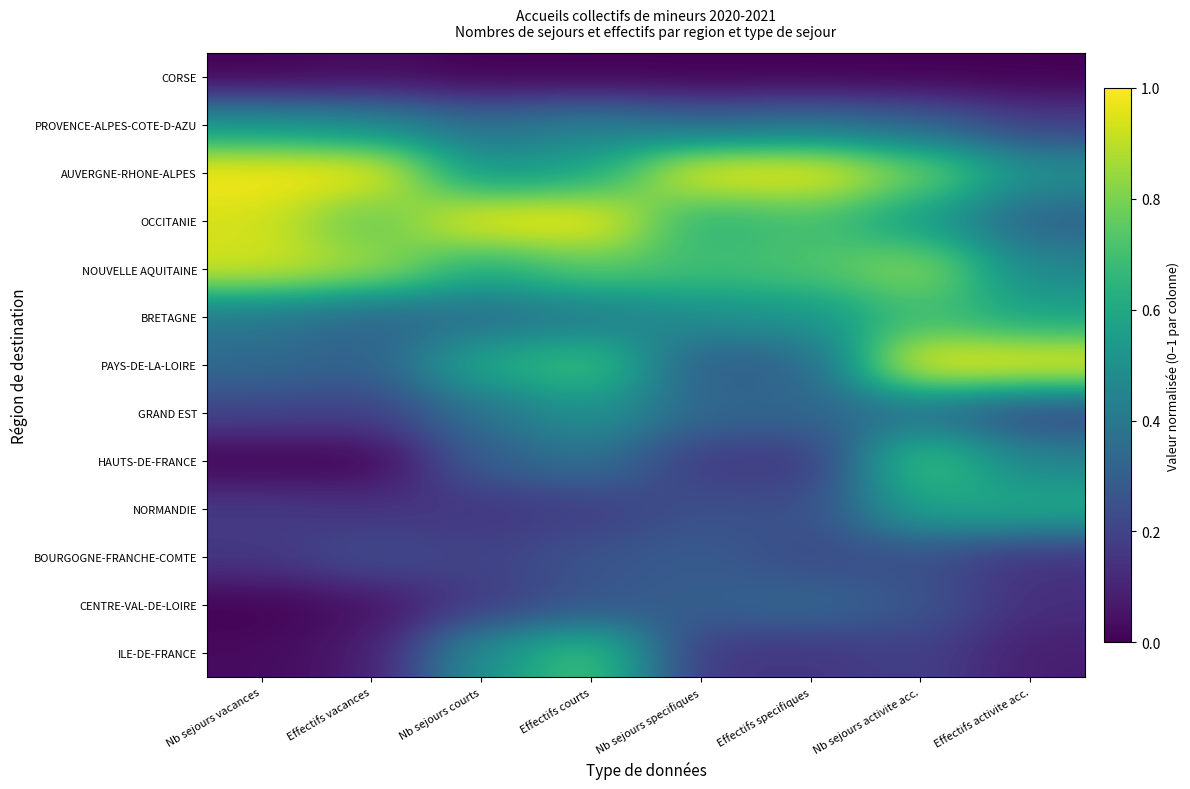

What is the spread (max minus min) of values at Nb sejours courts?

1.0